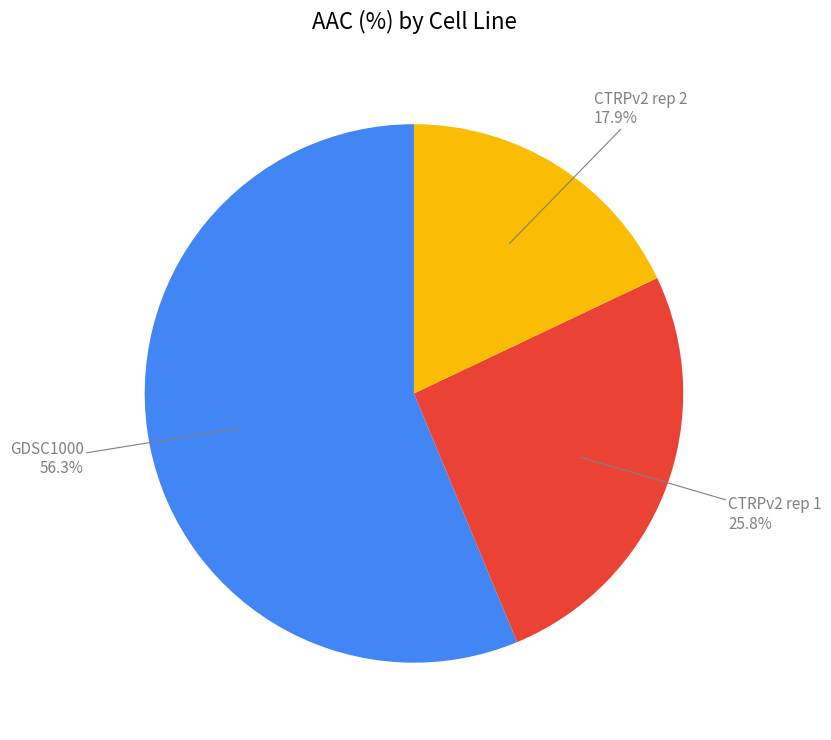

Does any single category account for the majority?

Yes